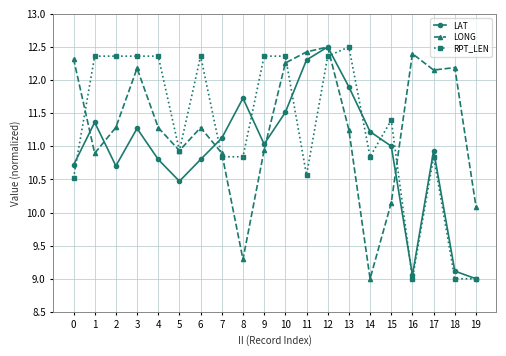

At 6, list the series in order from largest to smallest.

RPT_LEN, LONG, LAT